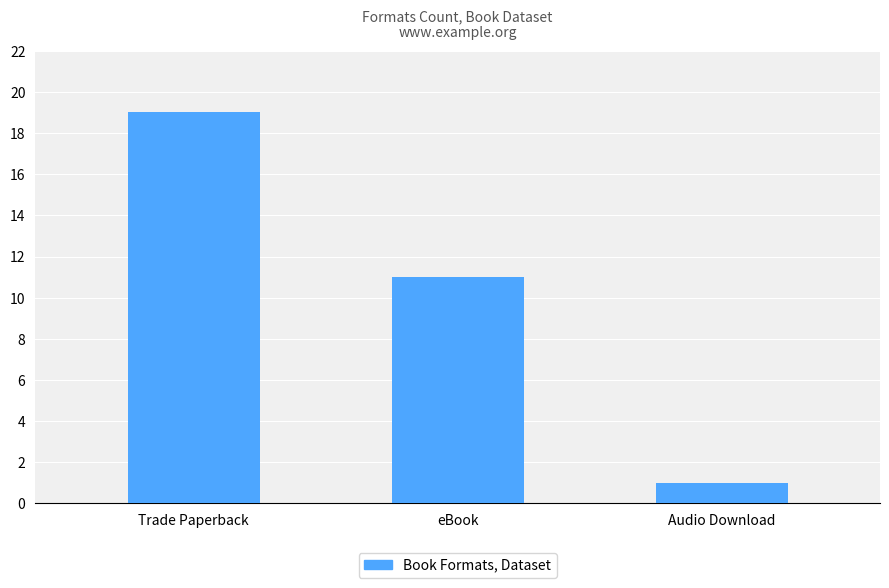

At which label is the value closest to 10?

eBook